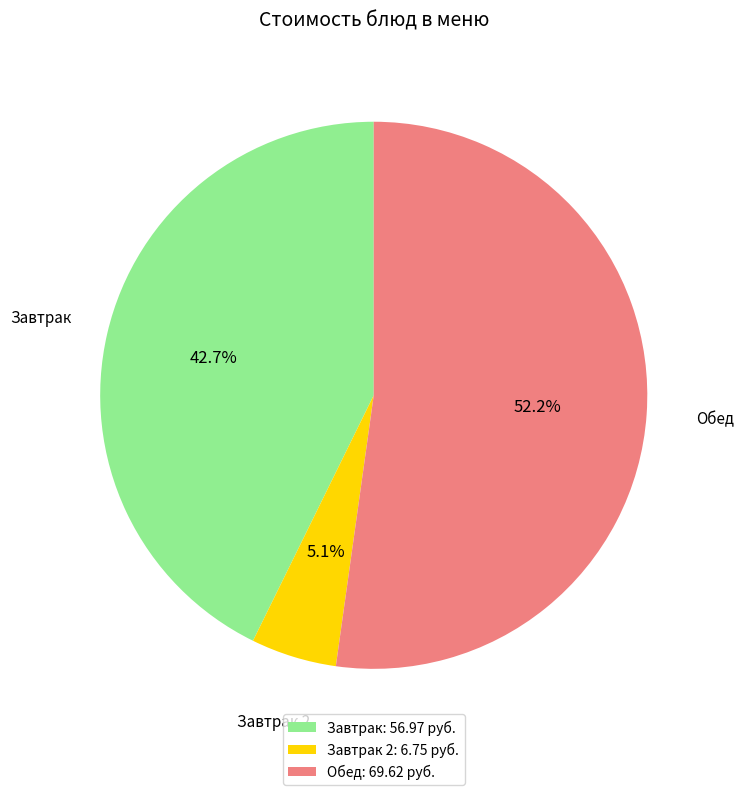

Which slice is the largest?

Обед: 69.62 руб.